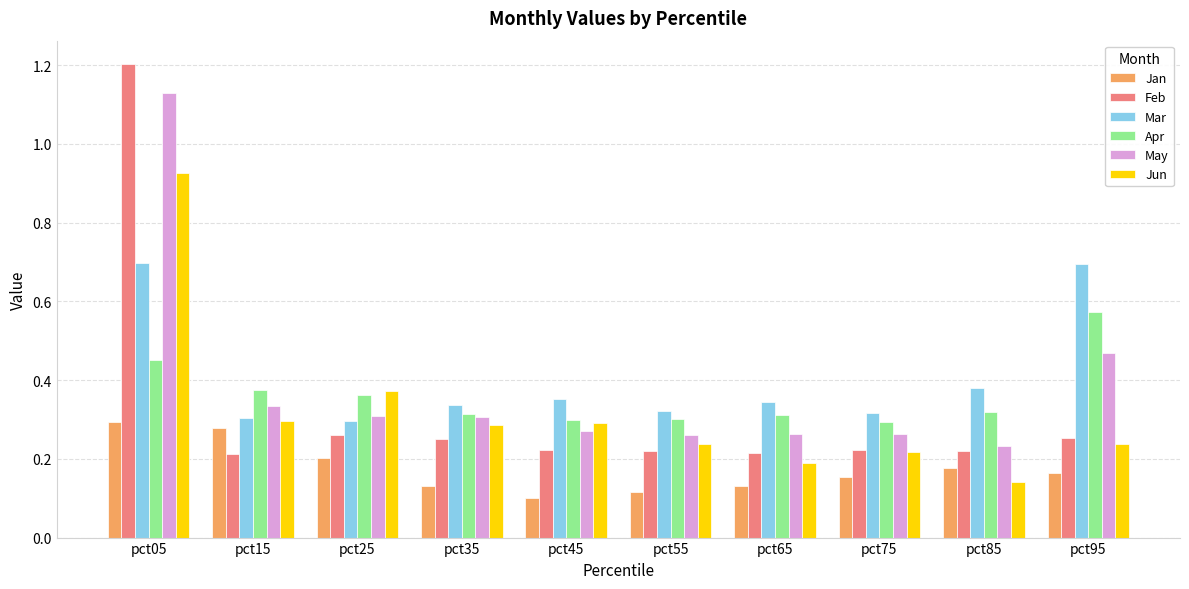

How many series are shown in this chart?

6